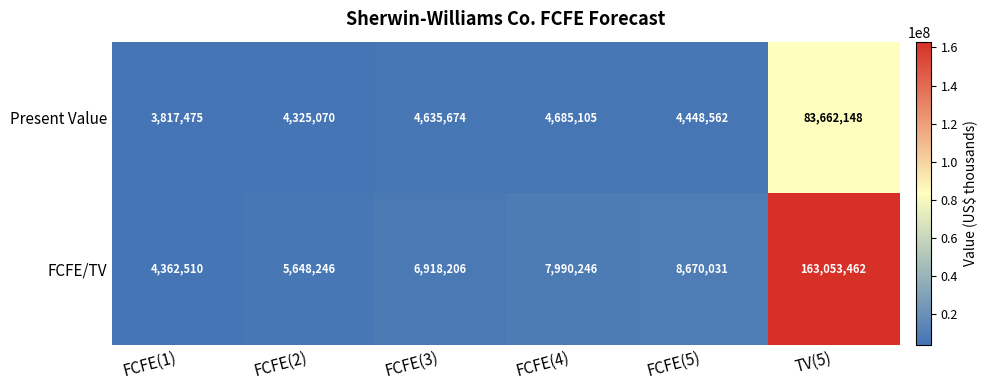

What is the difference between the highest and lowest values at FCFE(3)?

2282532